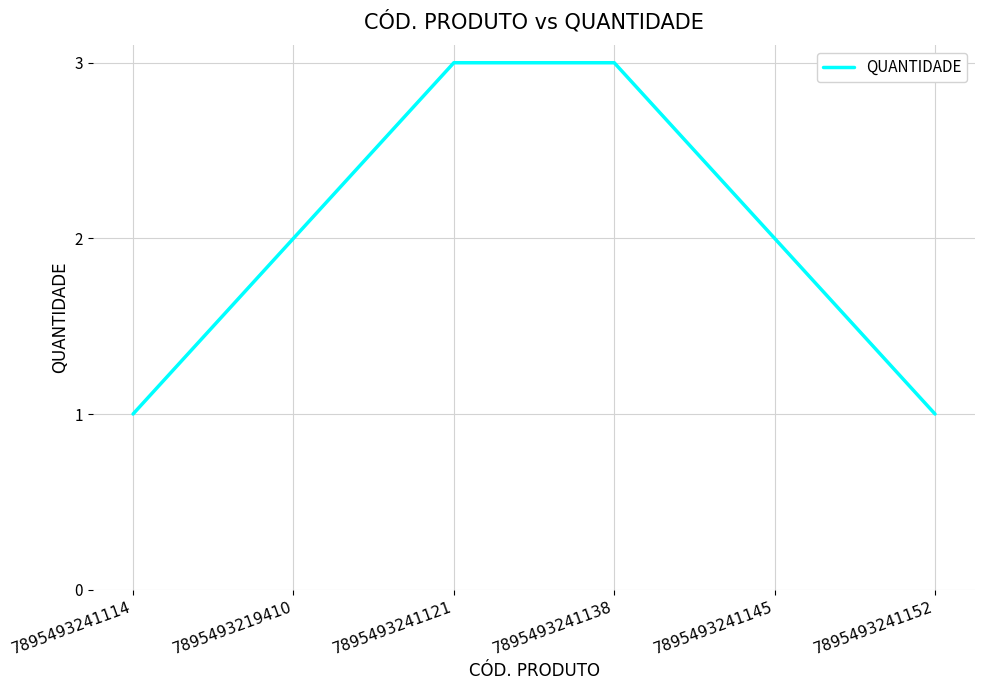

What position from the left is 7895493241152?

6